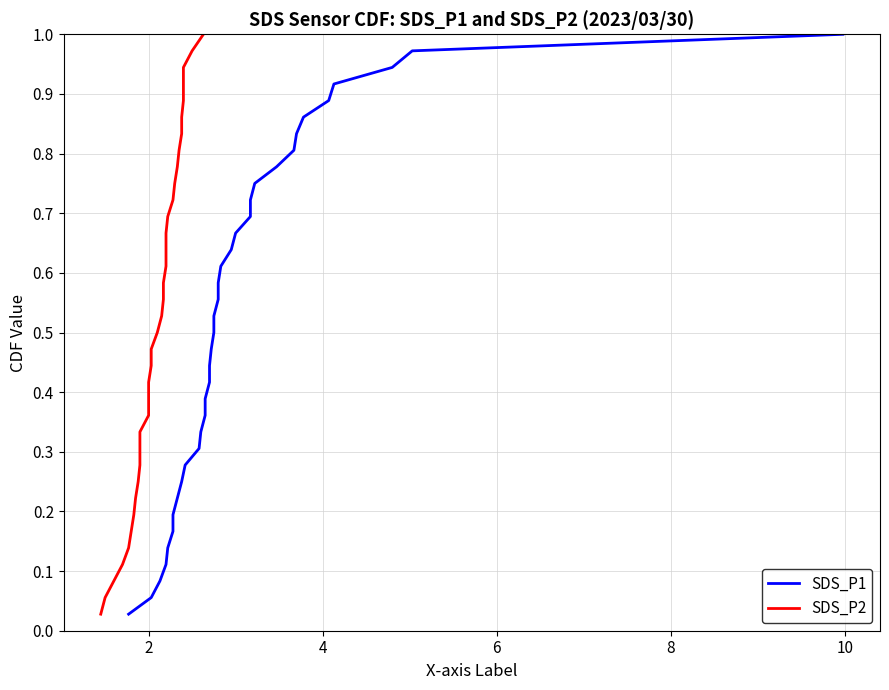

True or false: SDS_P2 and SDS_P1 intersect in this chart.

False